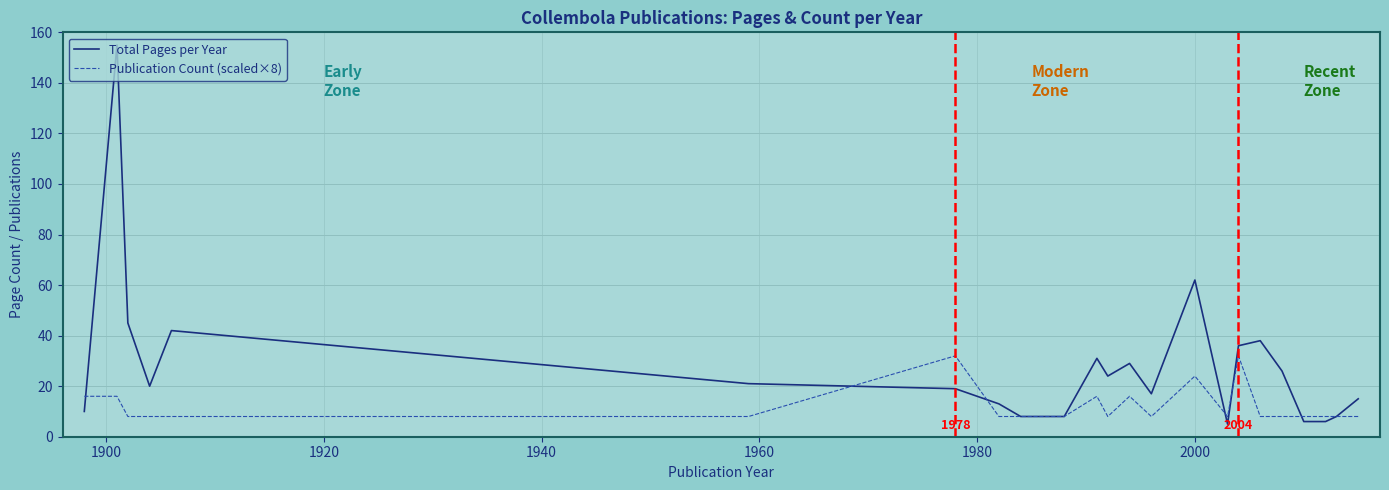

Which series has the largest range (max minus min)?

Total Pages per Year